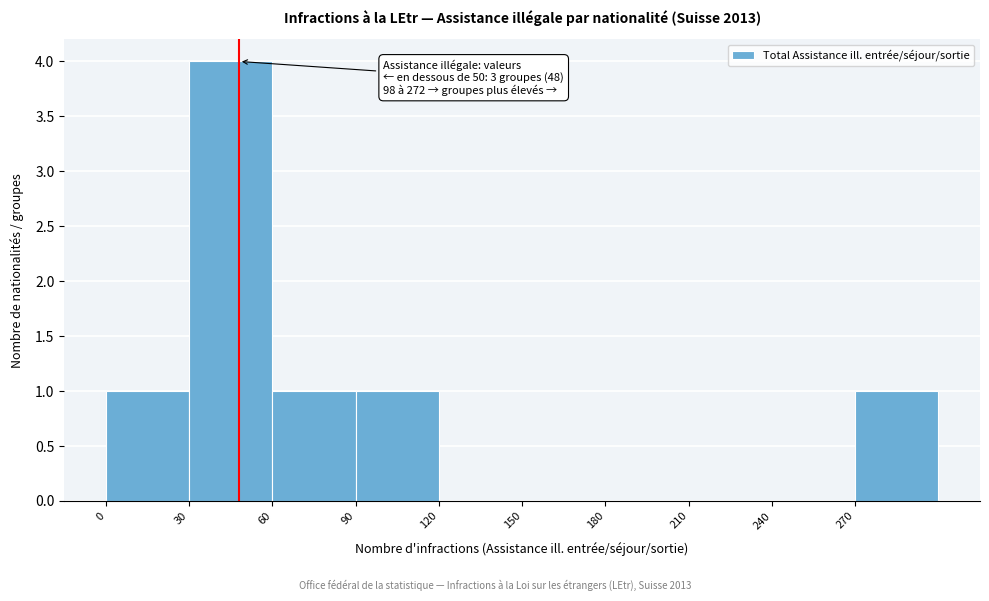

Over which range of the x-axis is the bar tallest?

30 to 60